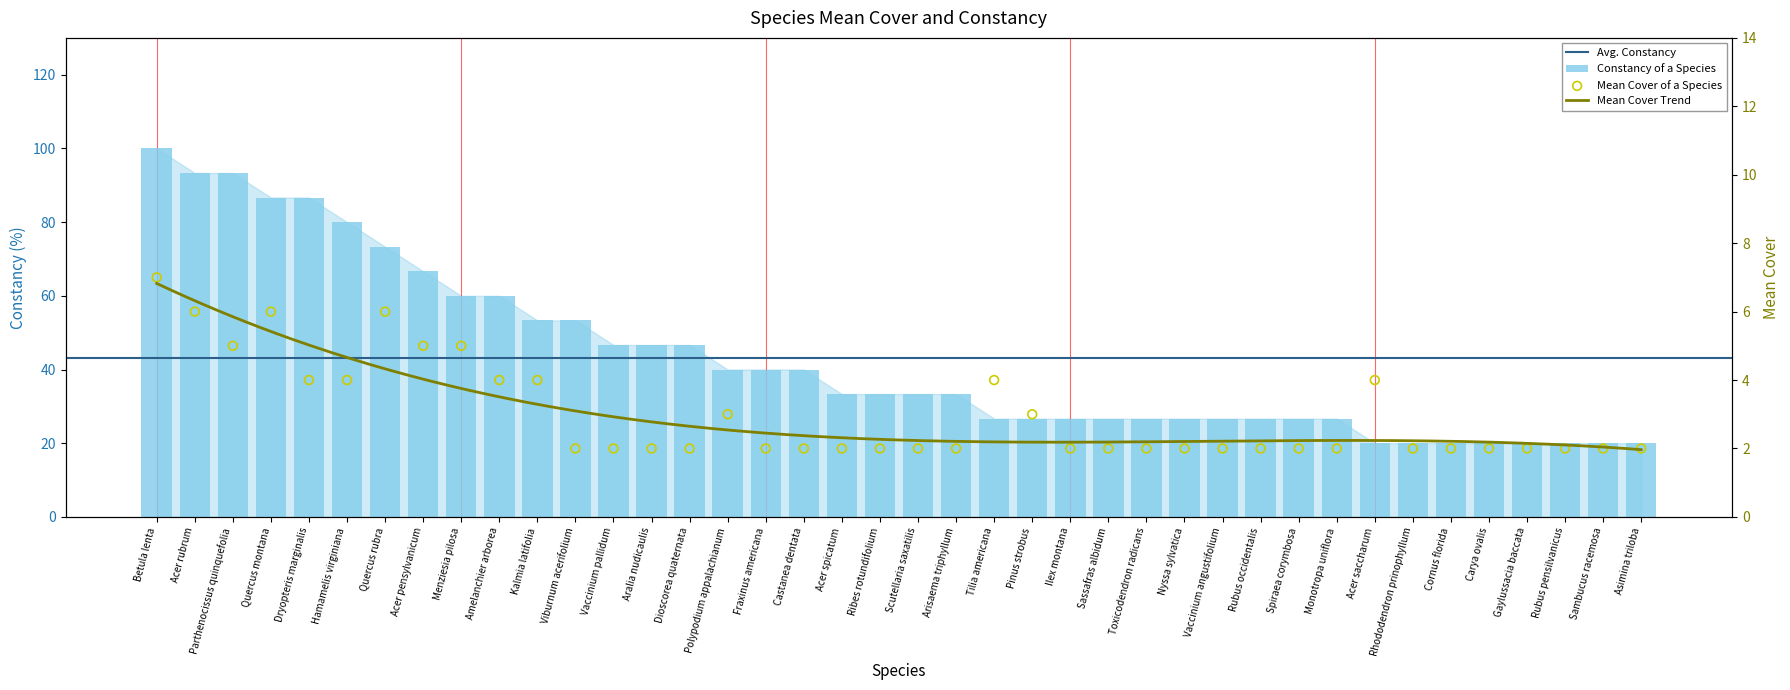

Approximately how many times larger is the value at Amelanchier arborea compared to Rubus pensilvanicus?

3.0